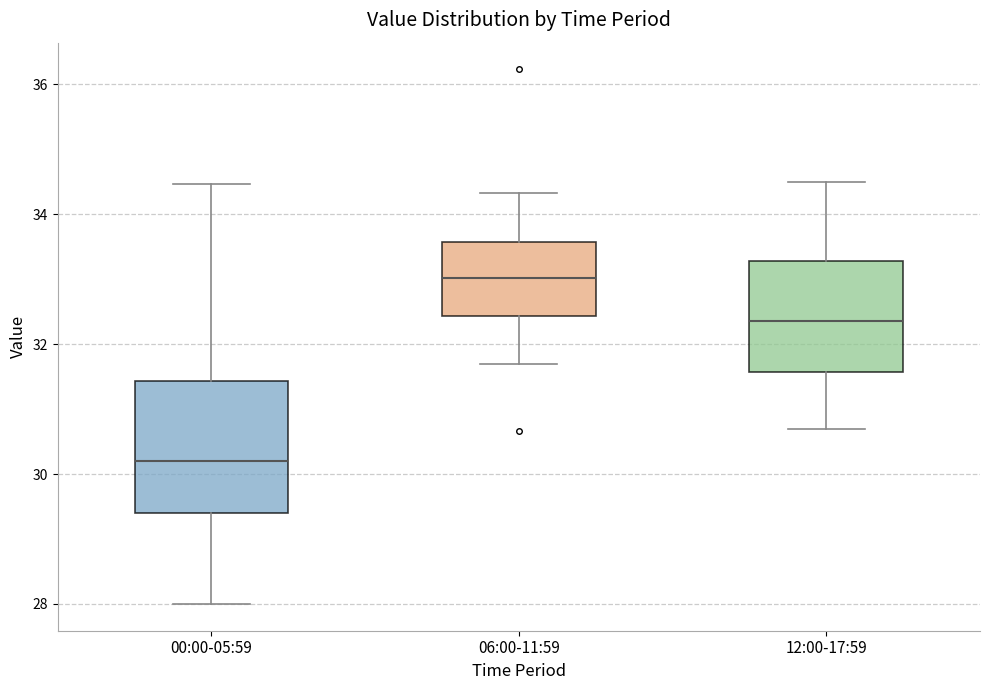

Reading left to right, read every box against the y-axis: the position of its median line, the range the box covers, and the ends of its whiskers. The values are not printed on the chart, so give them approximately, as read against the axis.

00:00-05:59: median 30.2, box 29.4 to 31.4, whiskers 28.0 to 34.4
06:00-11:59: median 33.0, box 32.4 to 33.6, whiskers 31.8 to 34.4
12:00-17:59: median 32.4, box 31.6 to 33.2, whiskers 30.8 to 34.6